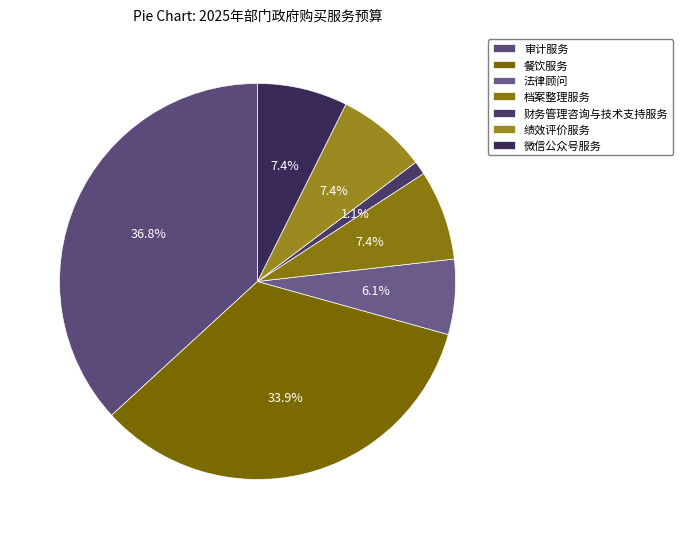

To the nearest percent, what is the combined percentage of 财务管理咨询与技术支持服务 and 绩效评价服务?

8%